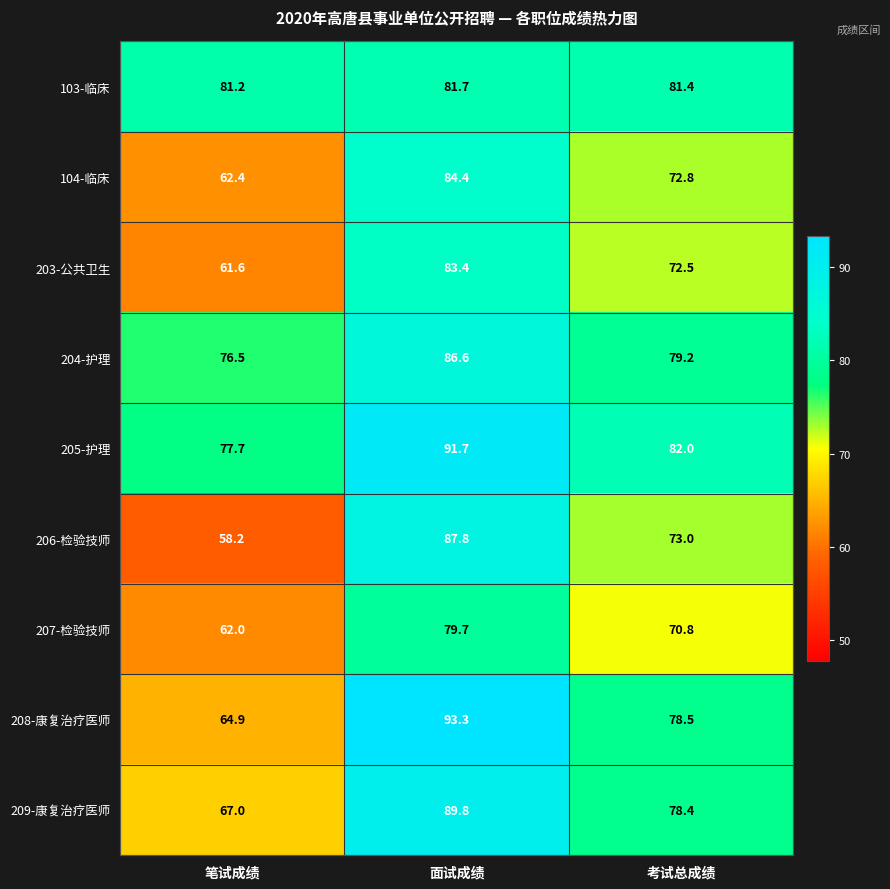

Which series has the largest range (max minus min)?

206-检验技师